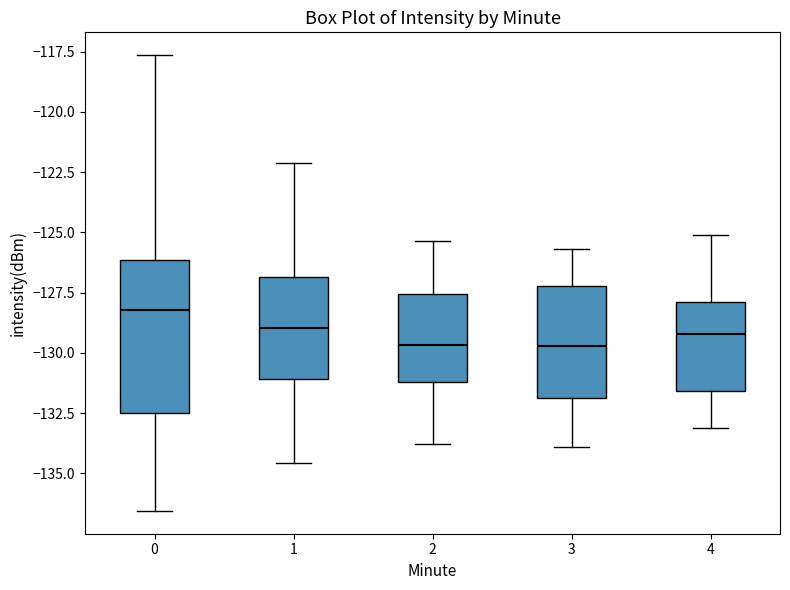

Comparing the boxes themselves (not the whiskers), which one is the tallest?

0